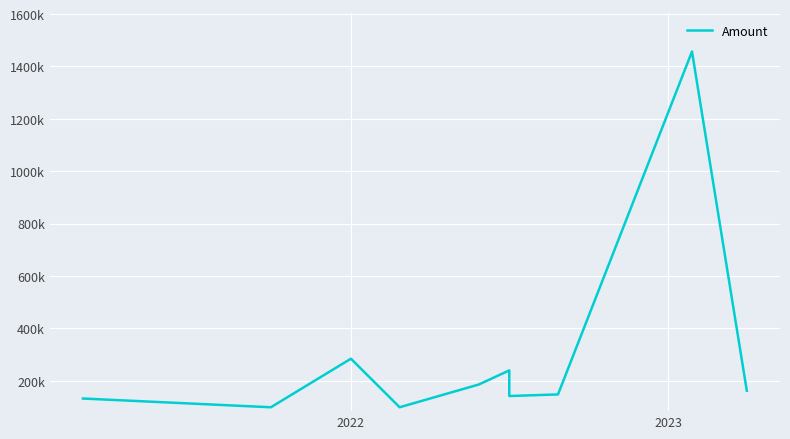

Which label corresponds to the smallest value in the chart?

2022